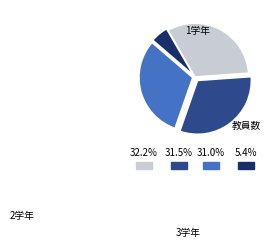

Is there a majority slice in this chart?

No